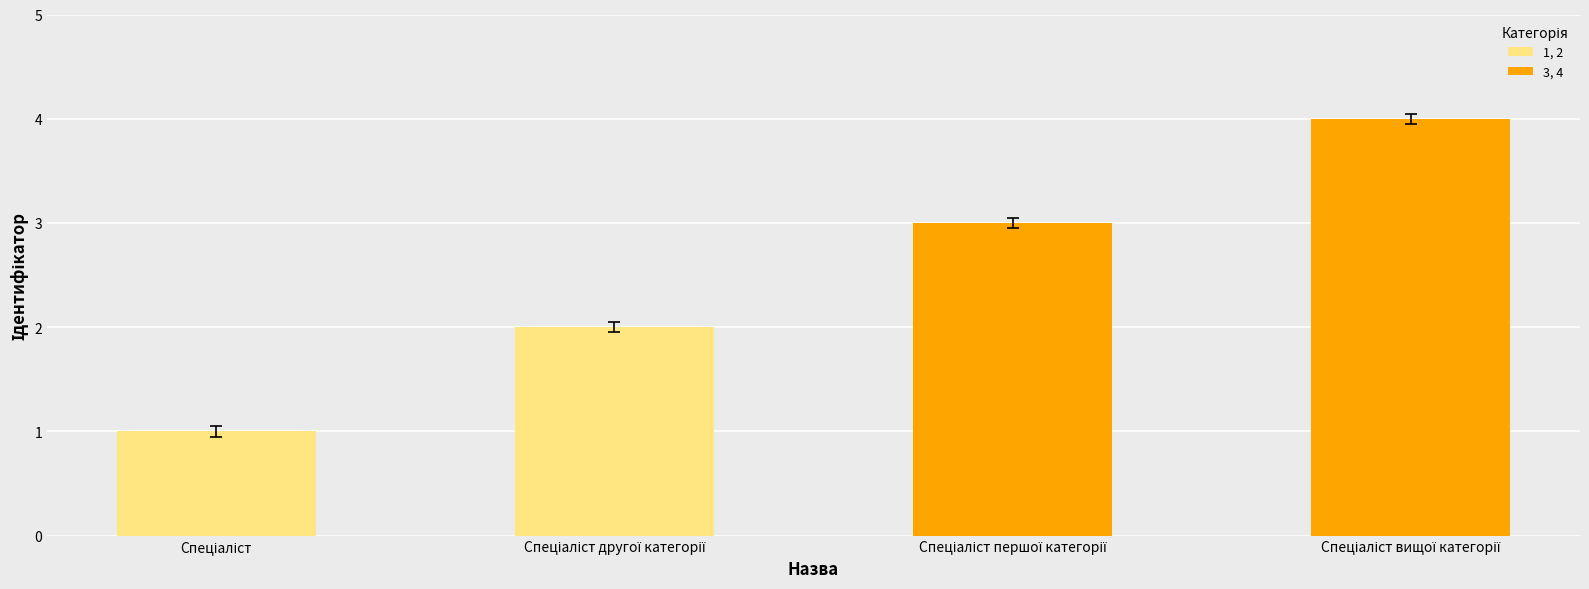

What is the sum of all values?

10